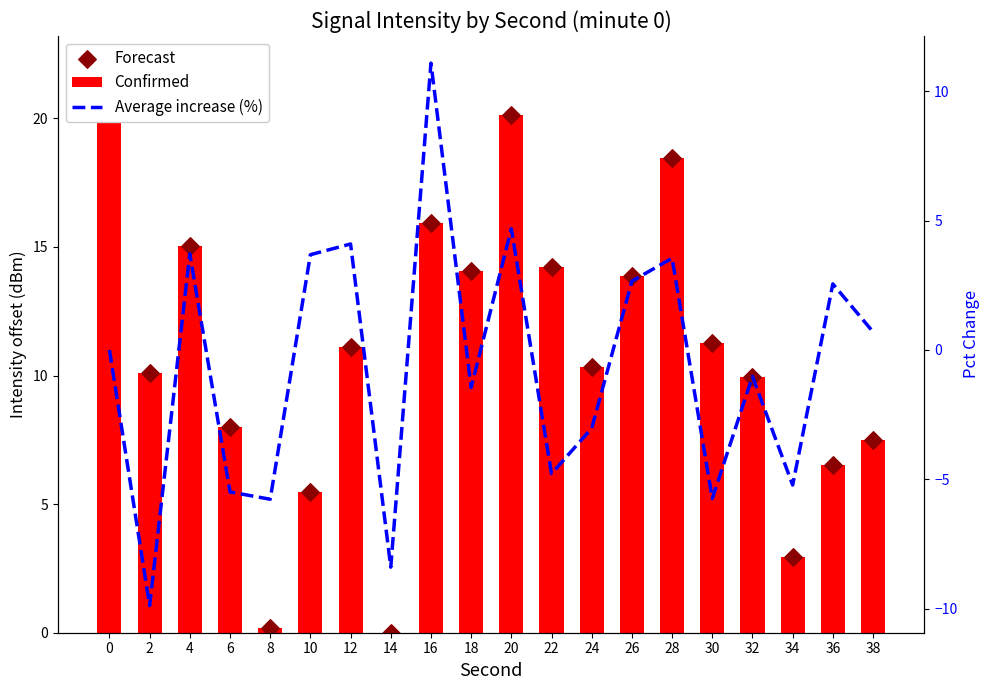

Which series has the largest total across all categories?

Confirmed